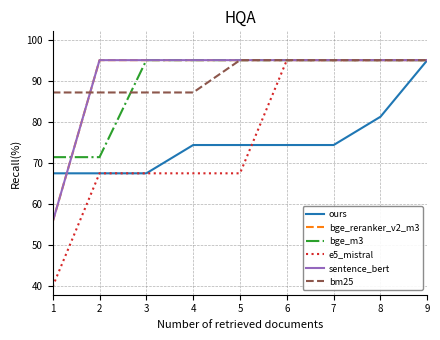

Reading left to right, what are all the values shown in this chart?

ours: 67.5	67.5	67.5	74.4	74.4	74.4	74.4	81.2	95.0
bge_reranker_v2_m3: 55.7	95.0	95.0	95.0	95.0	95.0	95.0	95.0	95.0
bge_m3: 71.4	71.4	95.0	95.0	95.0	95.0	95.0	95.0	95.0
e5_mistral: 40.0	67.5	67.5	67.5	67.5	95.0	95.0	95.0	95.0
sentence_bert: 55.7	95.0	95.0	95.0	95.0	95.0	95.0	95.0	95.0
bm25: 87.1	87.1	87.1	87.1	95.0	95.0	95.0	95.0	95.0